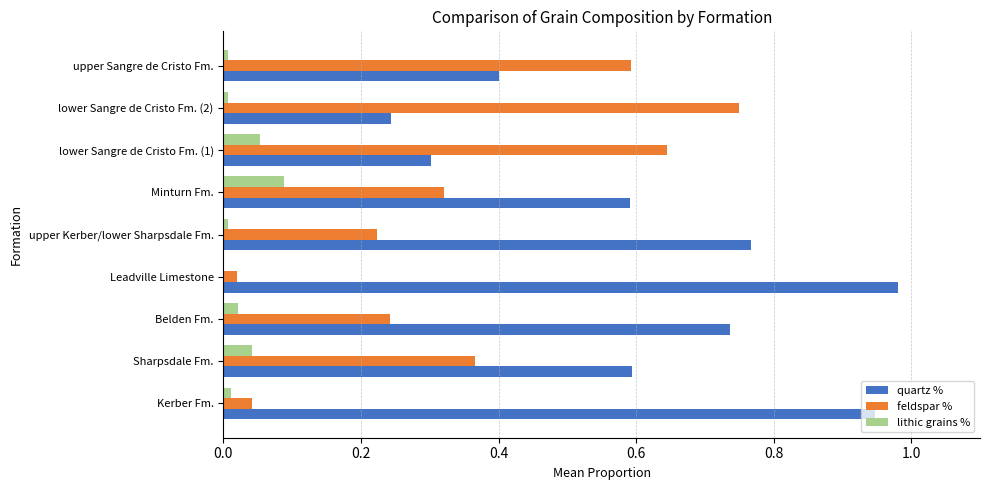

At which category does the chart reach its peak across all series?

Leadville Limestone